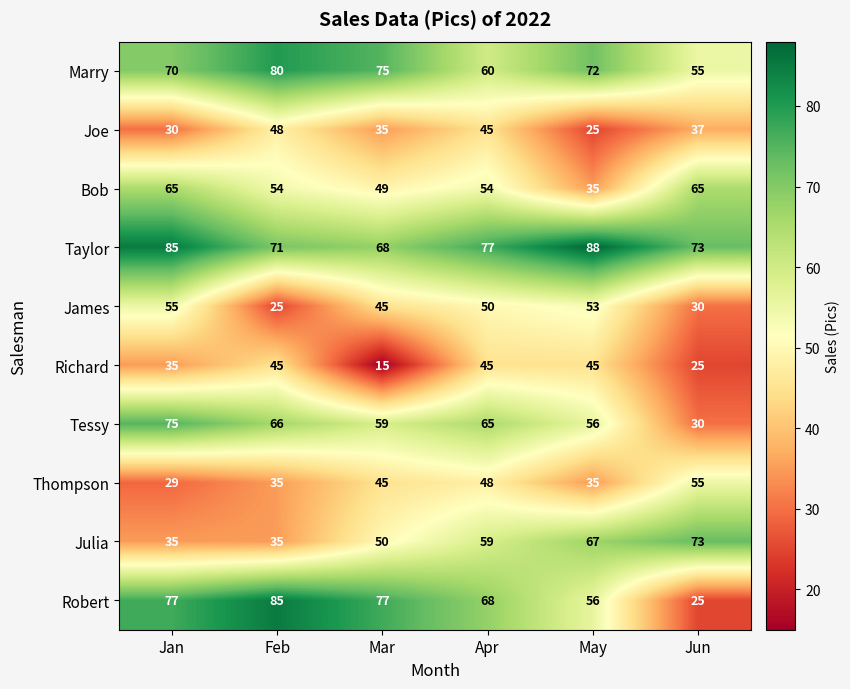

What value does the Thompson series have at Feb?

35